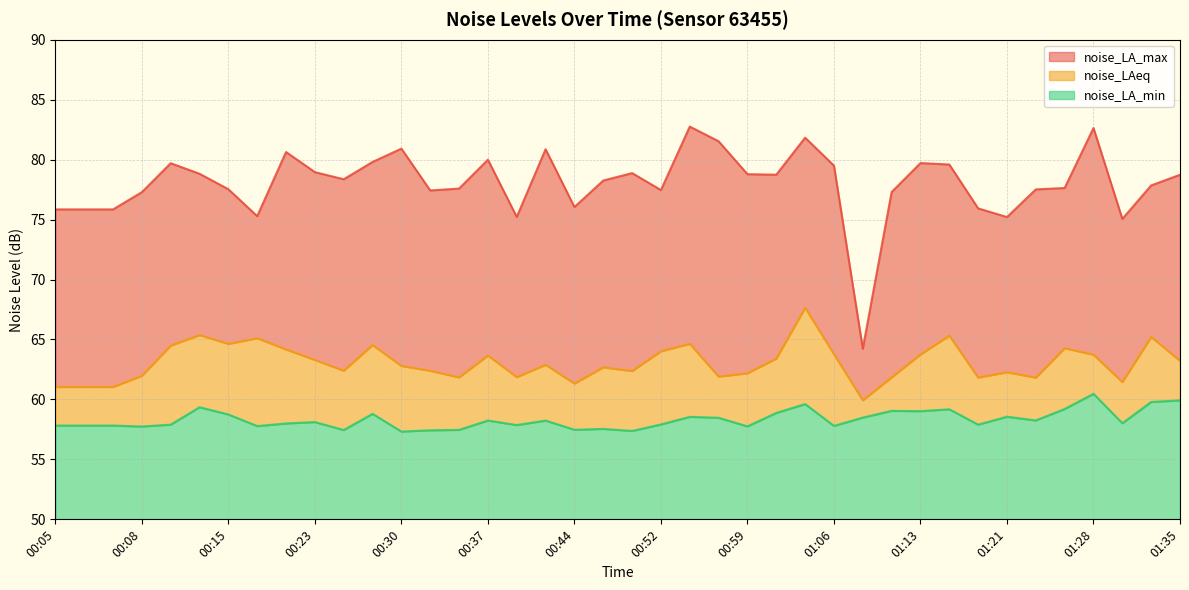

What is the minimum value for noise_LA_min?

7.3